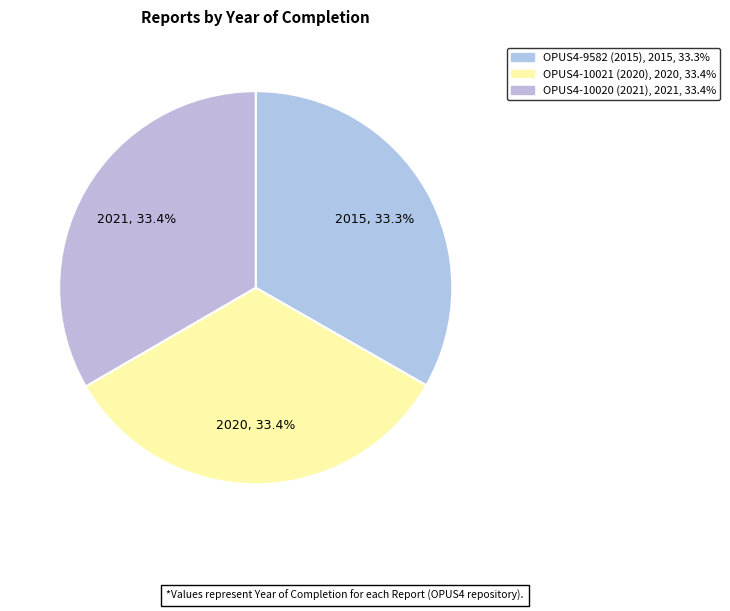

Does OPUS4-9582 (2015) represent more than half of the total?

No